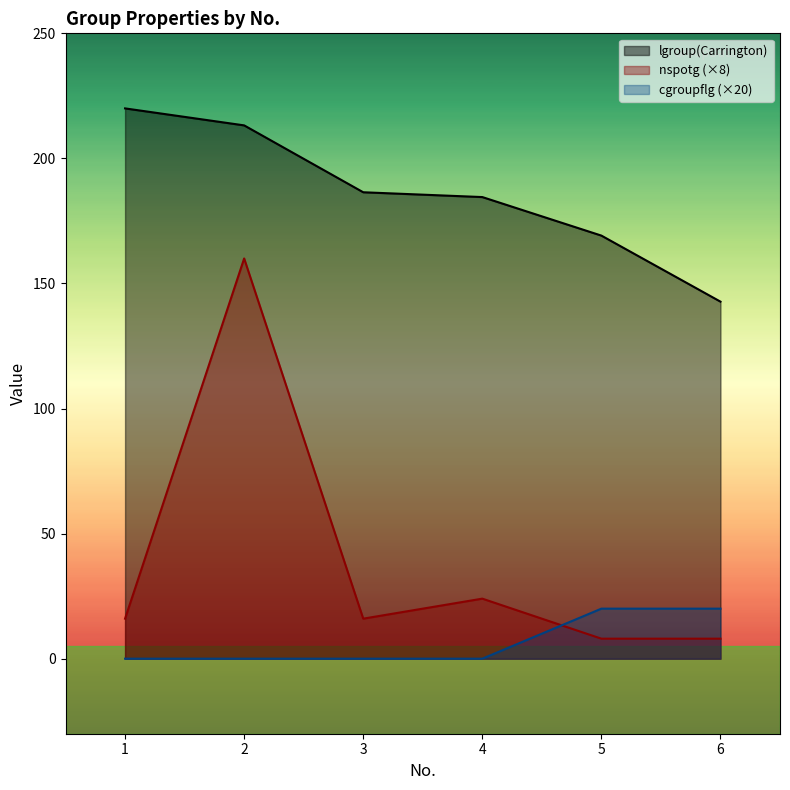

Reading left to right, extract all data points from this chart.

lgroup(Carrington): 220.0	213.2	186.5	184.5	169.1	142.7
nspotg: 16.0	160.0	16.0	24.0	8.0	8.0
cgroupflg: 0.0	0.0	0.0	0.0	20.0	20.0